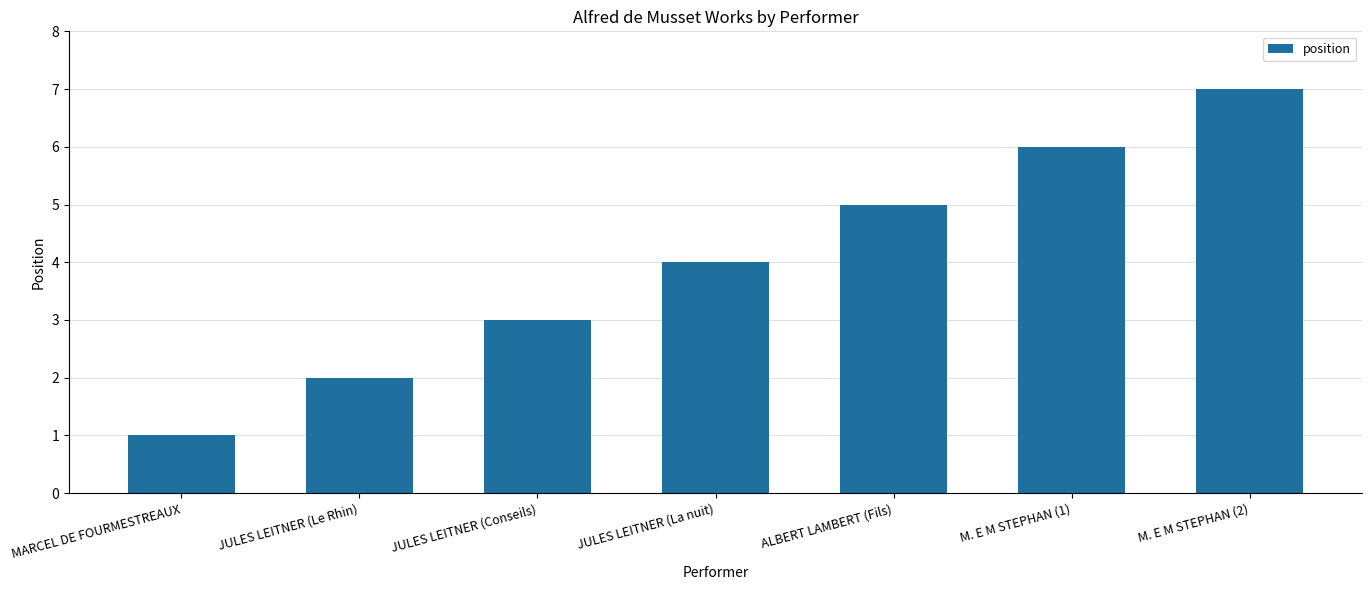

What is the difference between the maximum and minimum values?

6